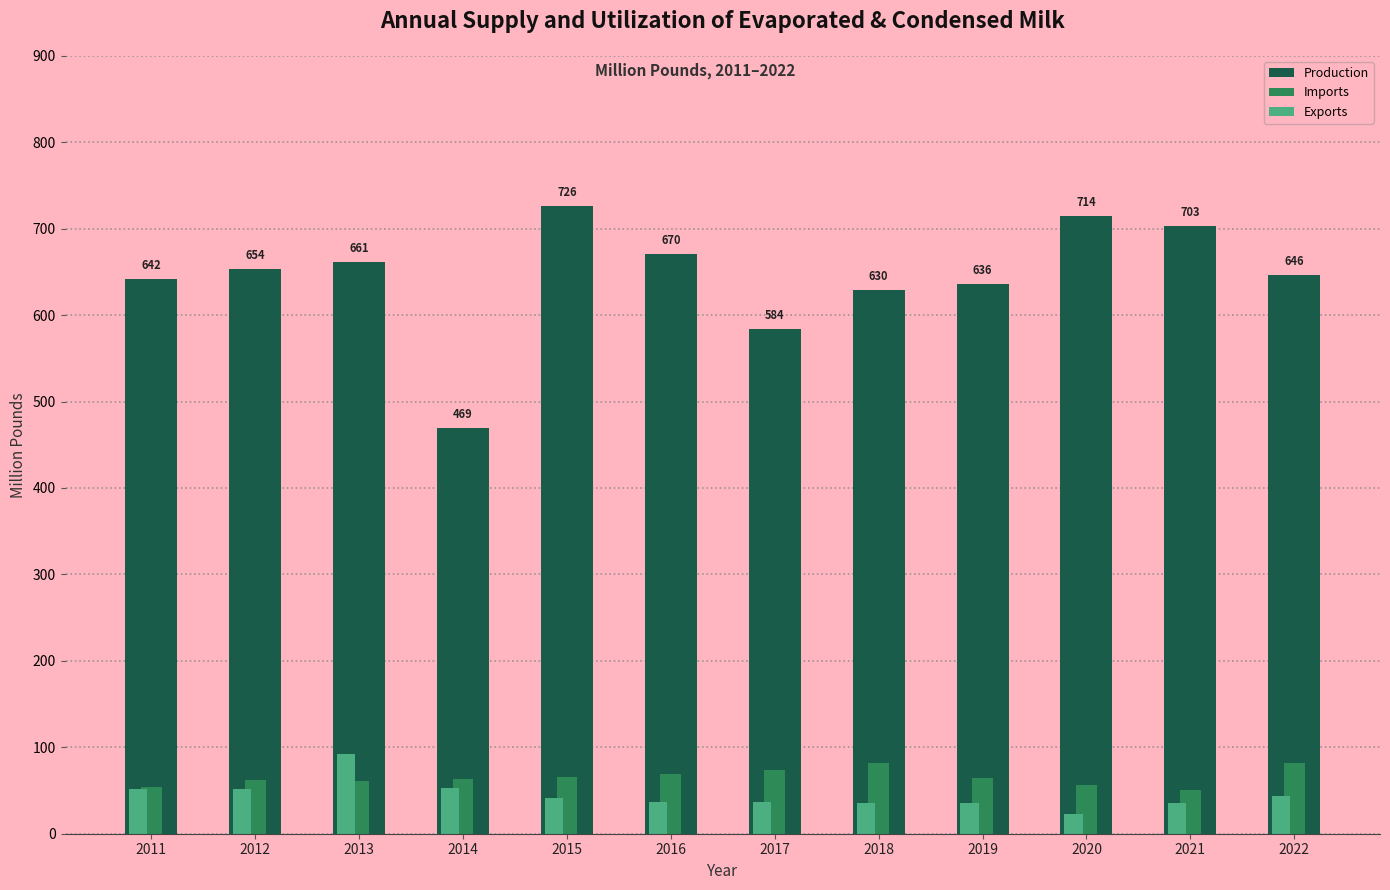

At which label does Production first exceed 653?

2012